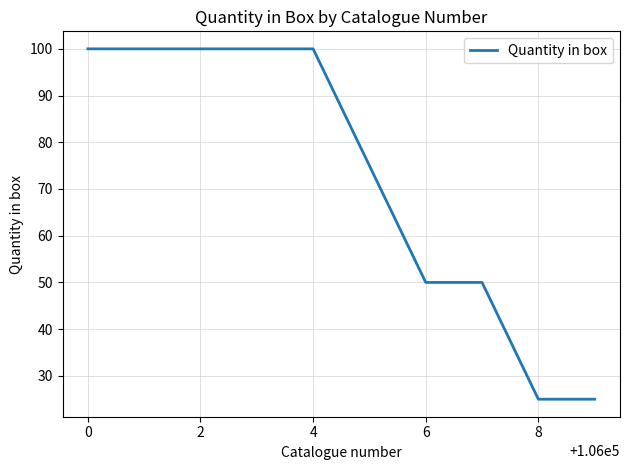

Count the number of data series in this chart.

1